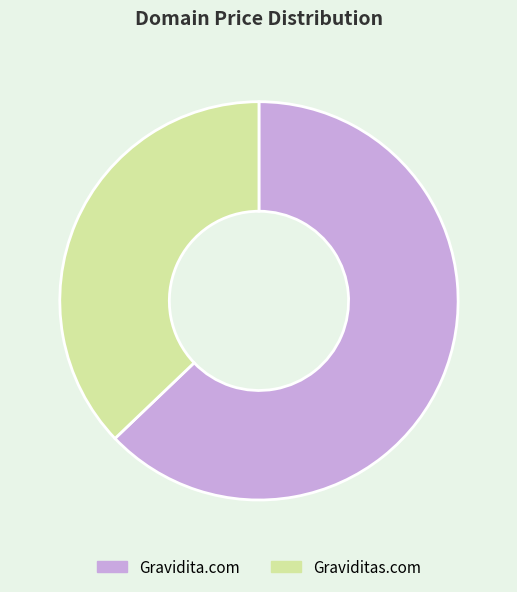

Which slice is the largest?

Gravidita.com